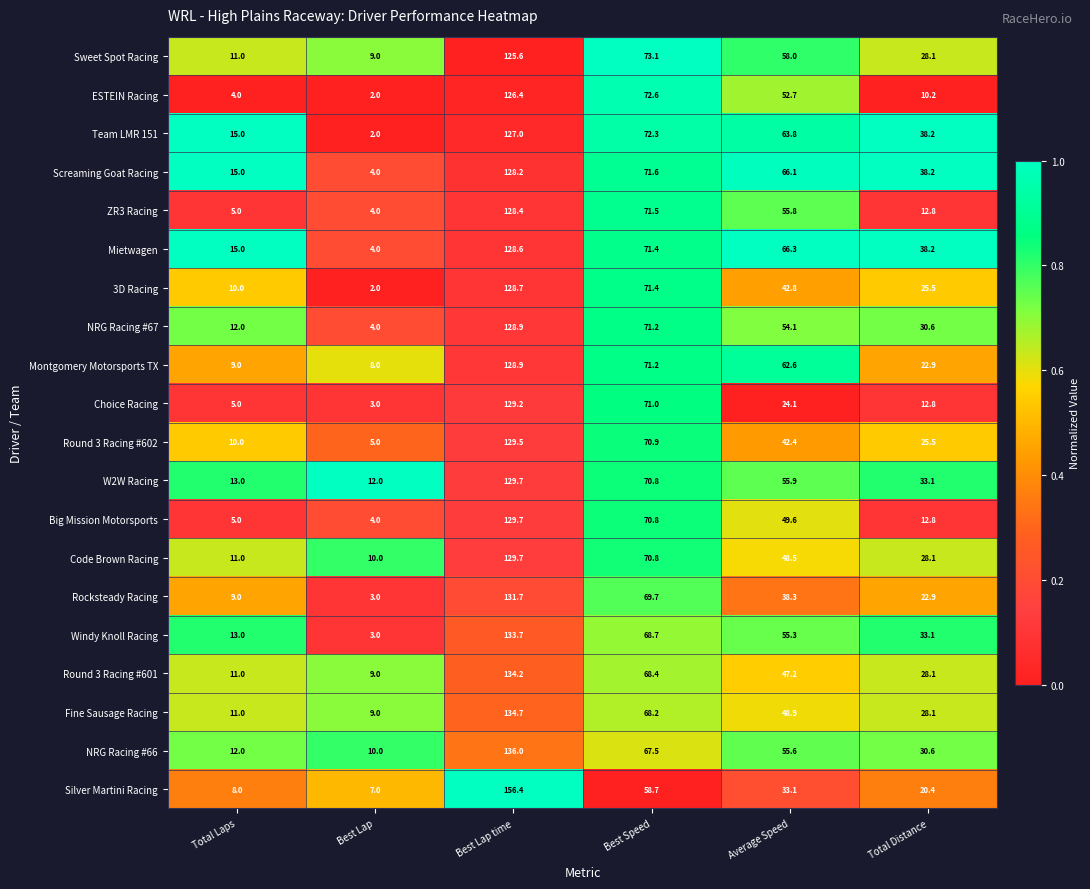

What is the sum of the Code Brown Racing values at Best Speed and Best Lap time?

200.5